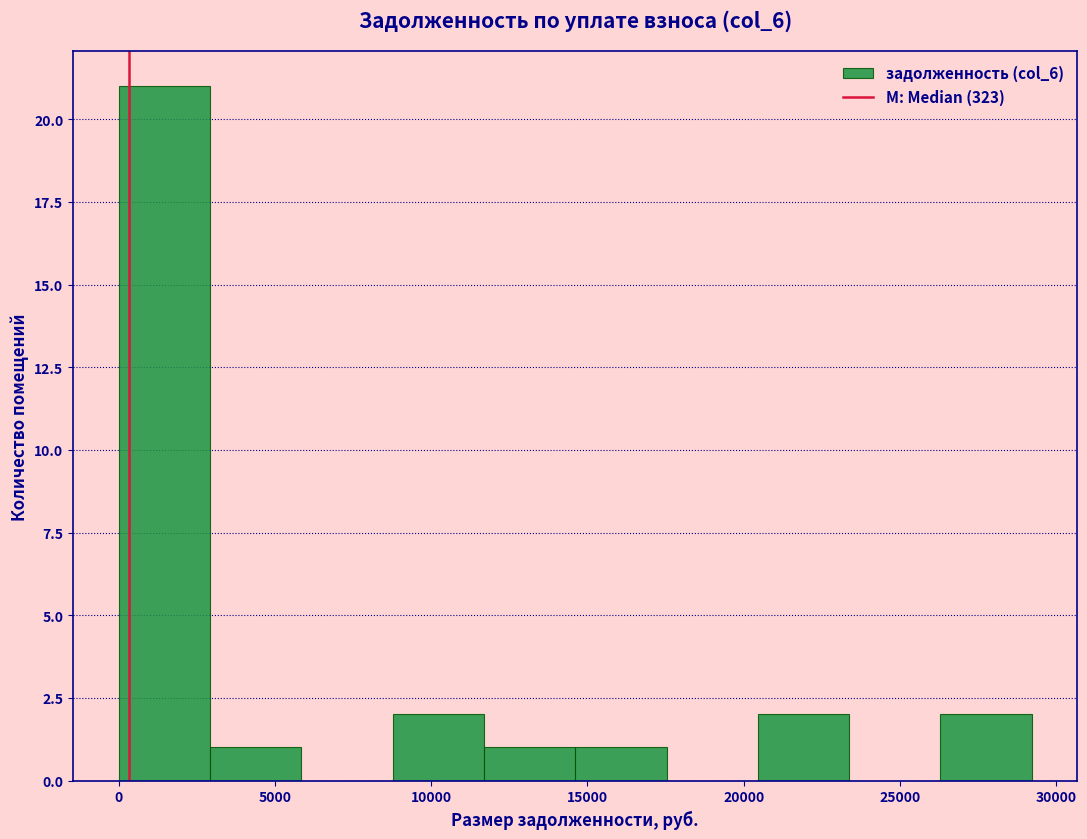

Over which range of the x-axis is the bar tallest?

0 to 3000